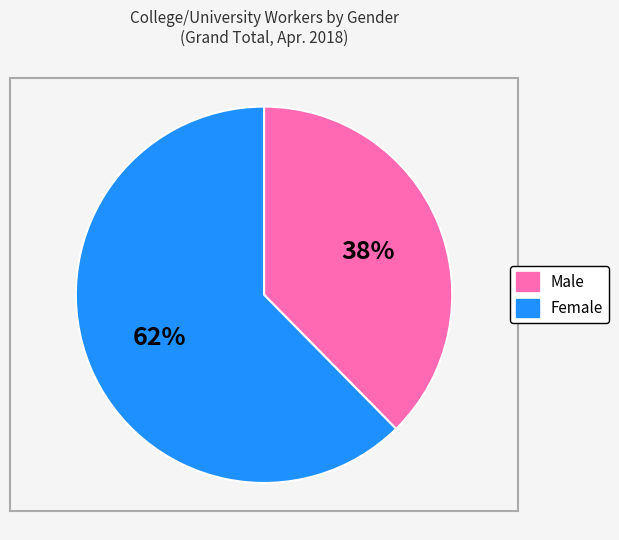

Between Male and Female, which is larger?

Female